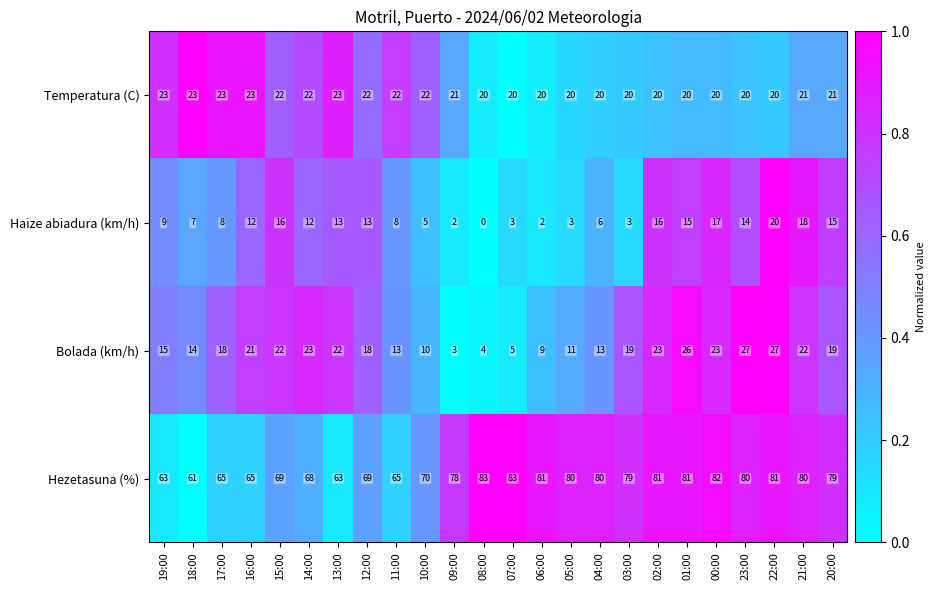

What is the difference between the maximum and second lowest values in the Haize abiadura (km/h) series?

18